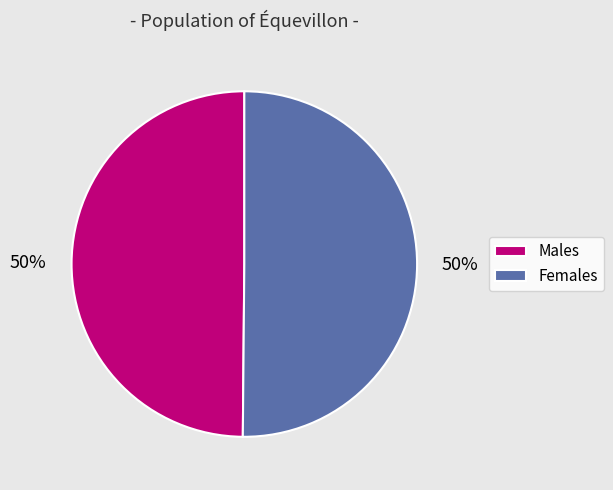

Combined, do Females and Males account for over 50%?

Yes